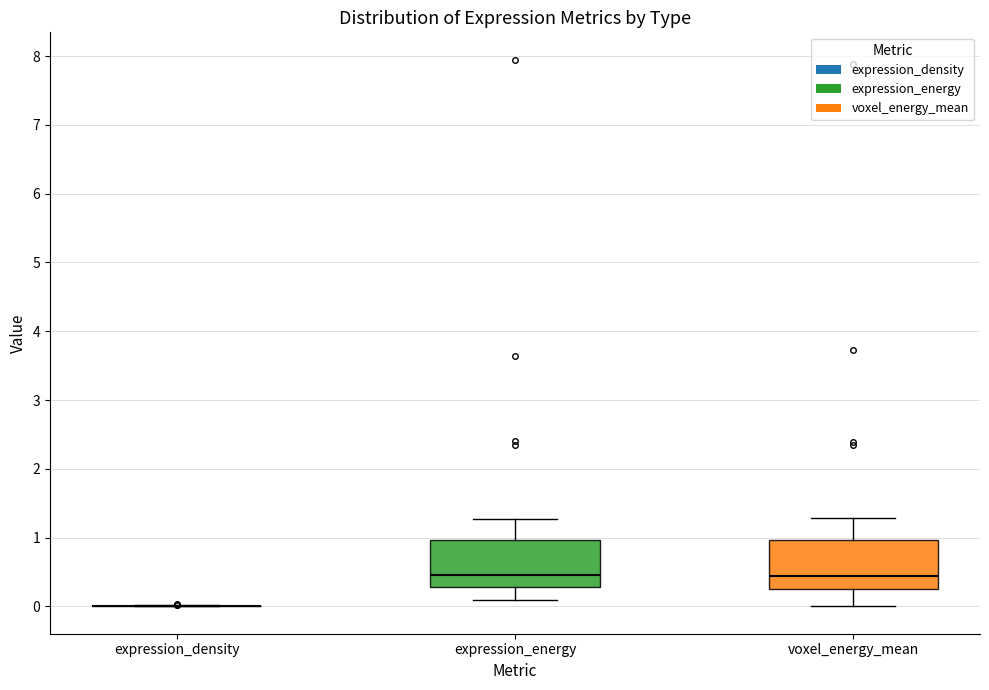

Where does the median line of the box for voxel_energy_mean sit on the y-axis? The values are not printed on the chart, so give them approximately, as read against the axis.

0.4